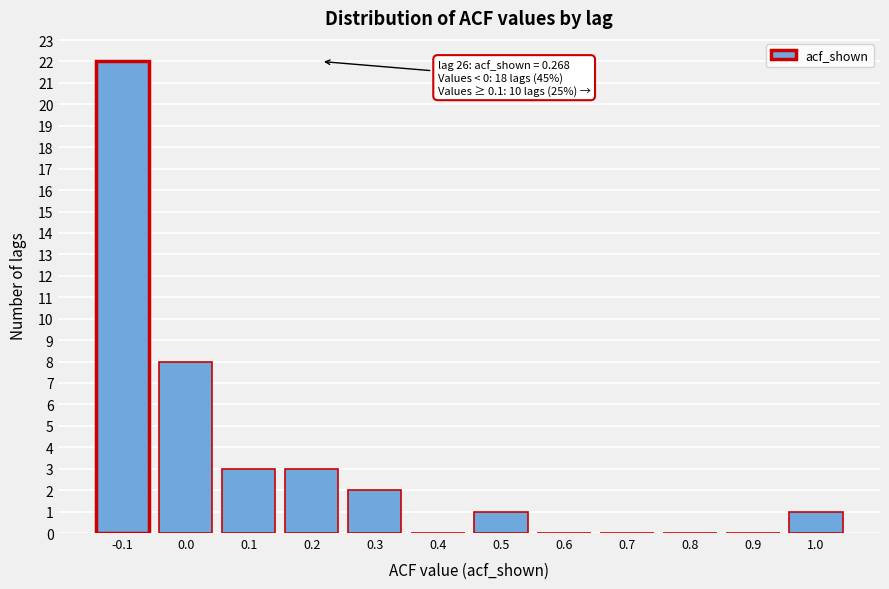

Reading left to right, extract all data points from this chart.

-0.1=22	0.0=8	0.1=3	0.2=3	0.3=2	0.4=0	0.5=1	0.6=0	0.7=0	0.8=0	0.9=0	1.0=1